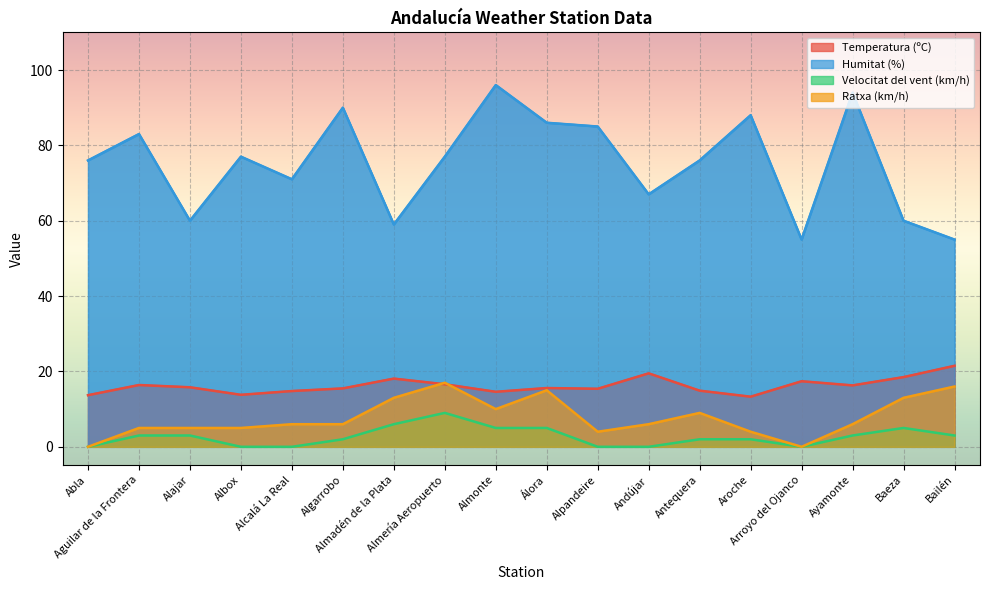

How many data points in Velocitat del vent (km/h) are less than 3?

9